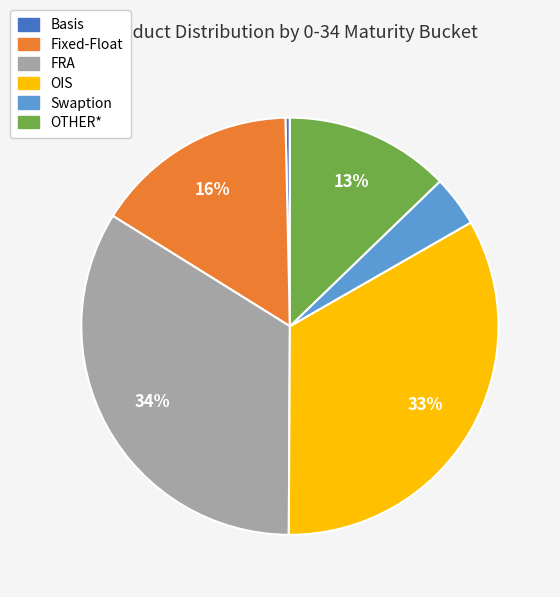

To the nearest percent, what is the difference between the Swaption and OIS slice percentages?

29%